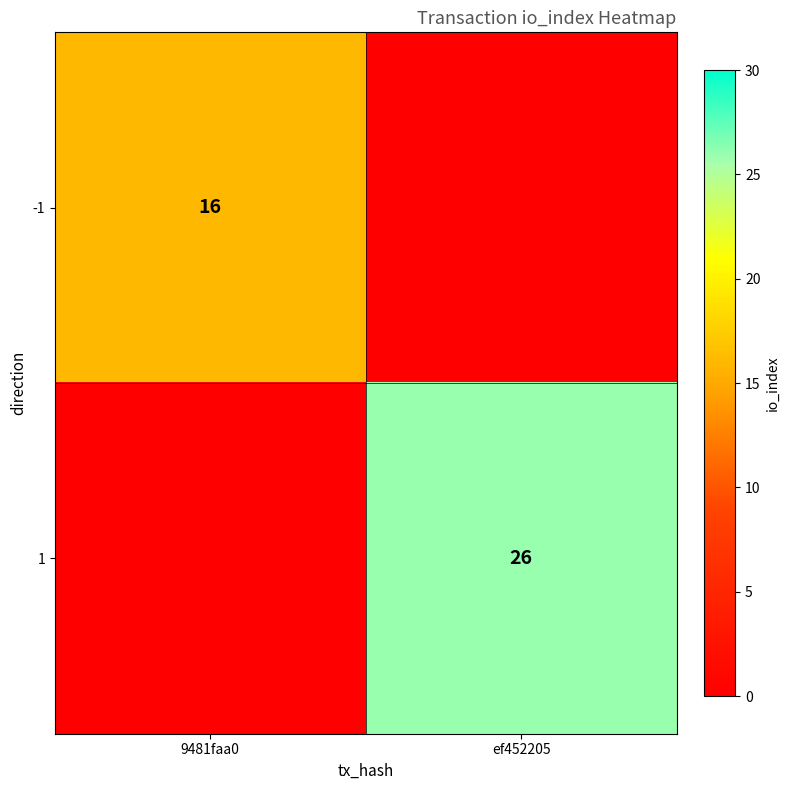

The -1 series shows 16 at 9481faa0. True or false?

True